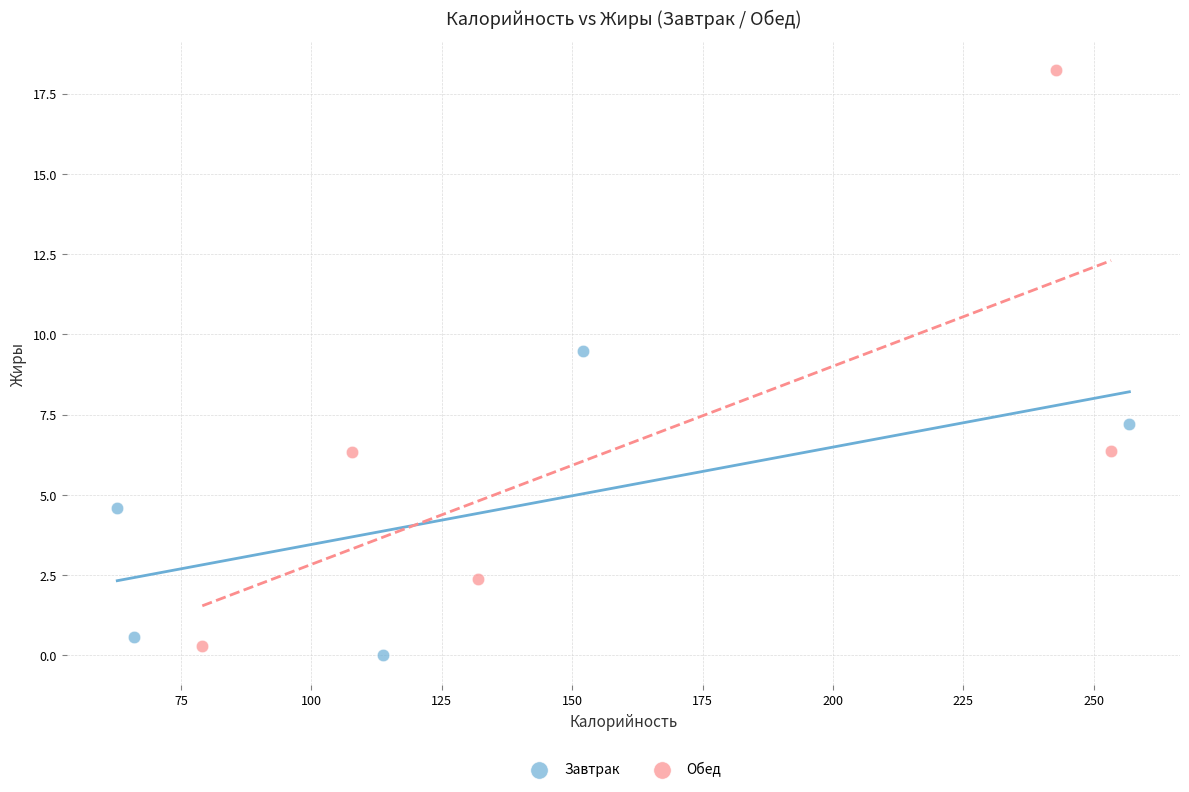

Which series has the largest Y range (max minus min)?

Обед